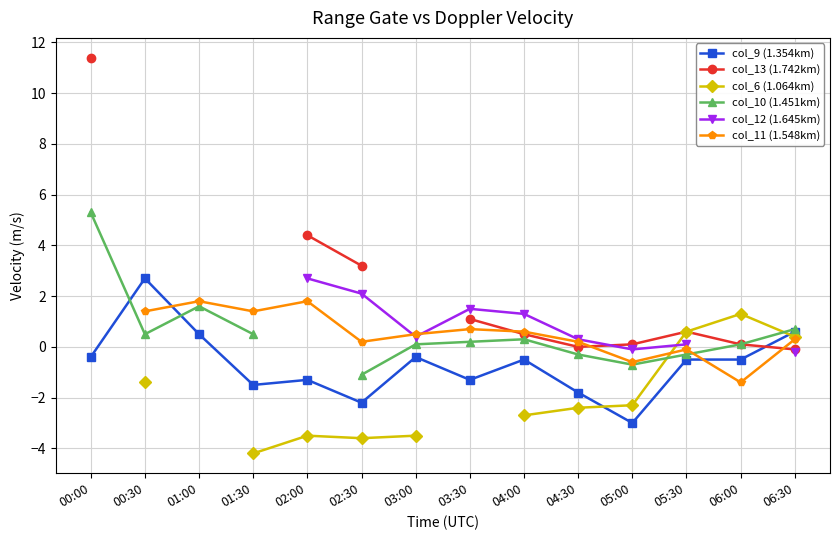

Which series has the largest total across all categories?

col_9 (1.354km)